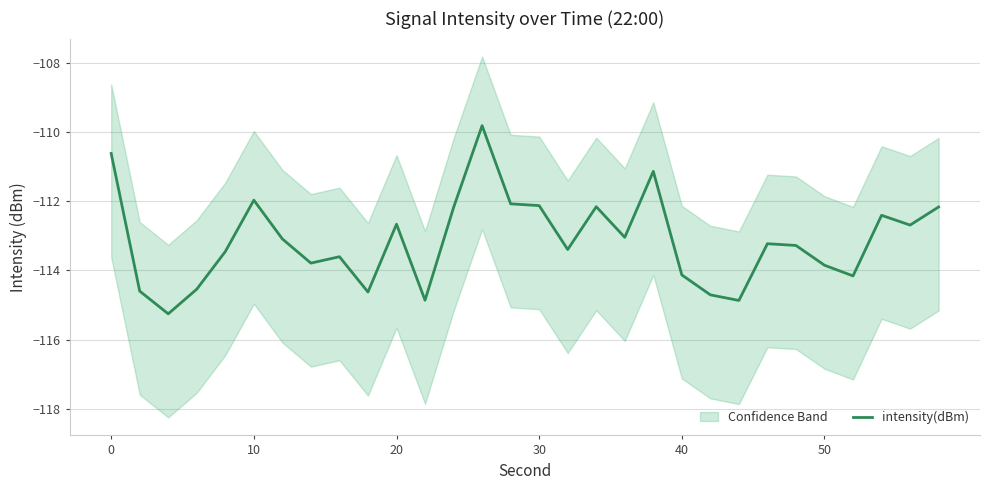

What is the minimum value for intensity(dBm)?

-115.3